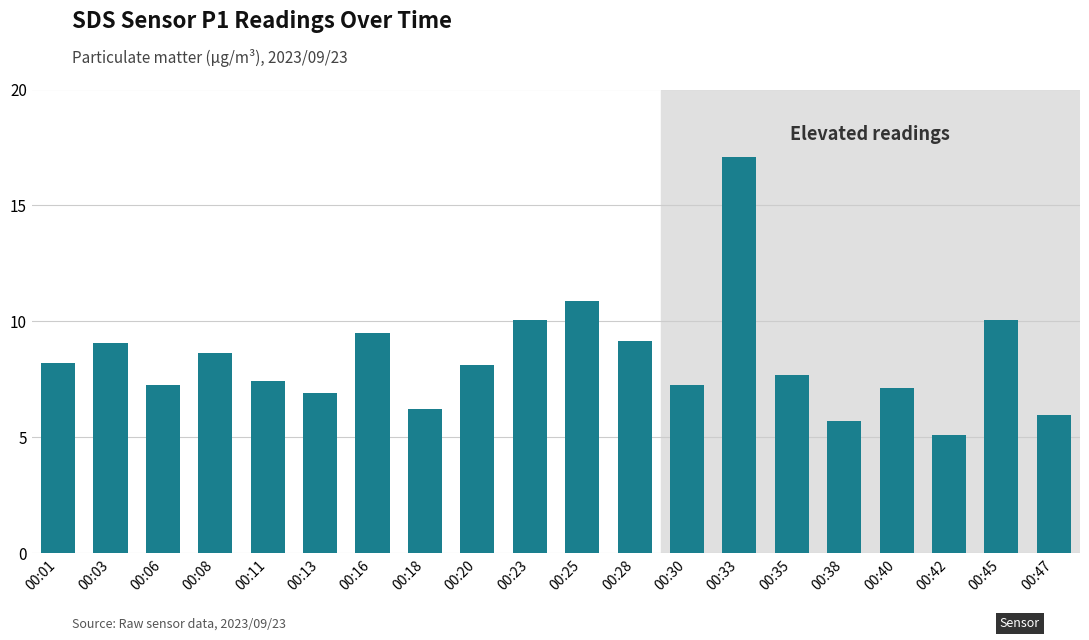

The value at 00:13 is 3.4. True or false?

False